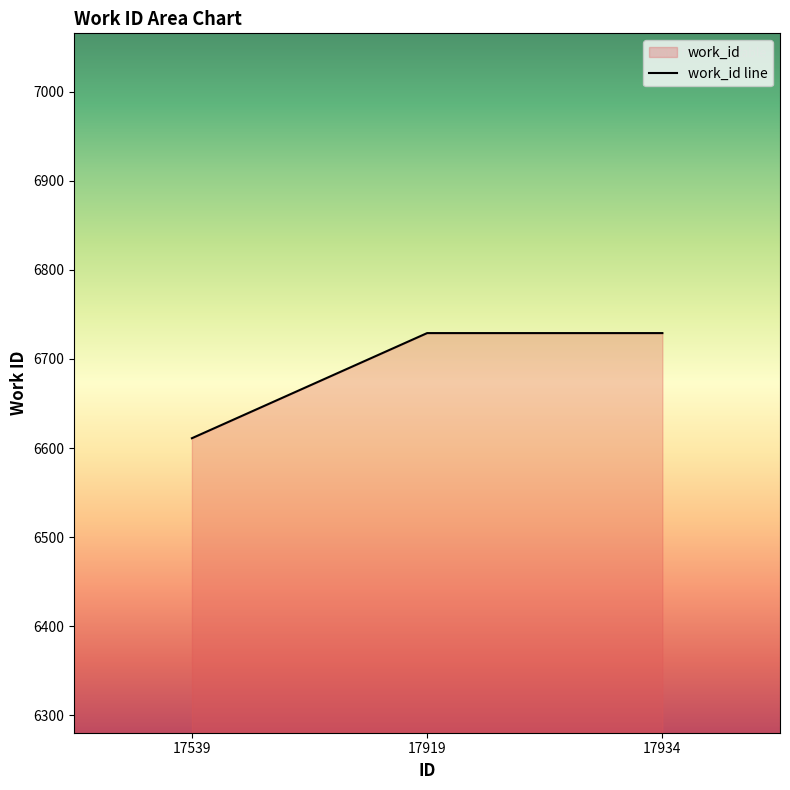

What is the difference between the values at 17539 and 17919?

118